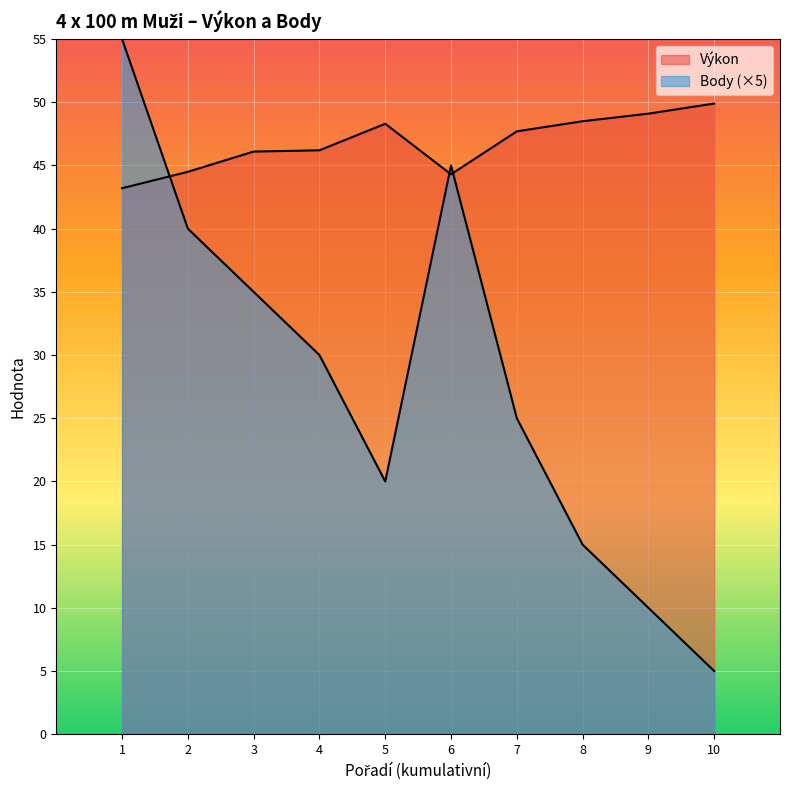

Where does the Body series first go above 30?

1